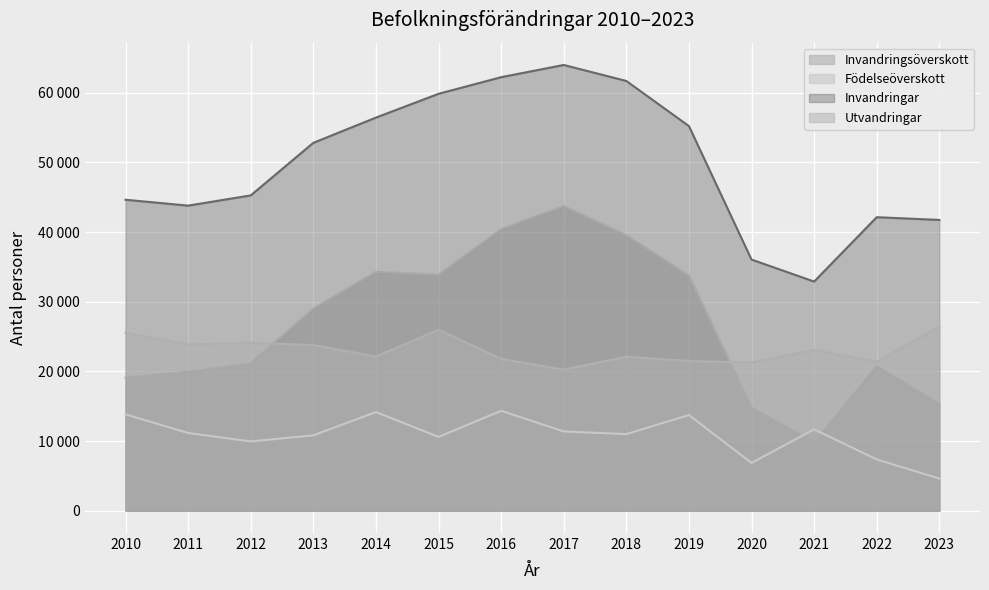

Reading left to right, what are all the values shown in this chart?

Invandringsöverskott: 2010=19100	2011=19945	2012=21157	2013=29031	2014=34300	2015=33875	2016=40432	2017=43744	2018=39579	2019=33730	2020=14769	2021=9818	2022=20741	2023=15323
Födelseöverskott: 2010=13828	2011=11163	2012=9952	2013=10821	2014=14167	2015=10604	2016=14348	2017=11386	2018=10999	2019=13739	2020=6860	2021=11681	2022=7364	2023=4619
Invandringar: 2010=44646	2011=43800	2012=45270	2013=52816	2014=56440	2015=59854	2016=62240	2017=63996	2018=61698	2019=55222	2020=36058	2021=32900	2022=42141	2023=41748
Utvandringar: 2010=25546	2011=23855	2012=24113	2013=23785	2014=22140	2015=25979	2016=21808	2017=20252	2018=22119	2019=21492	2020=21289	2021=23082	2022=21400	2023=26425